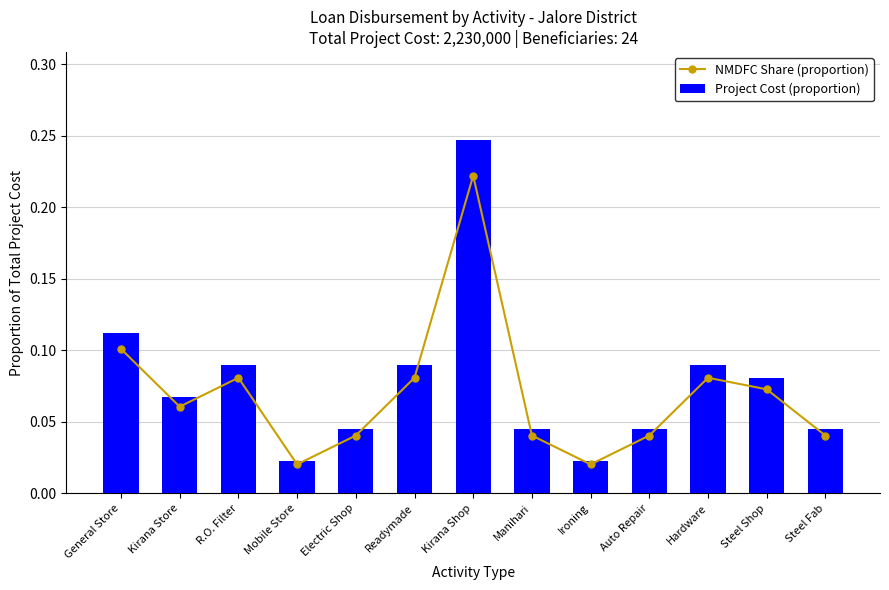

Is it true that NMDFC Share (proportion) equals 0.0 at Ironing?

False